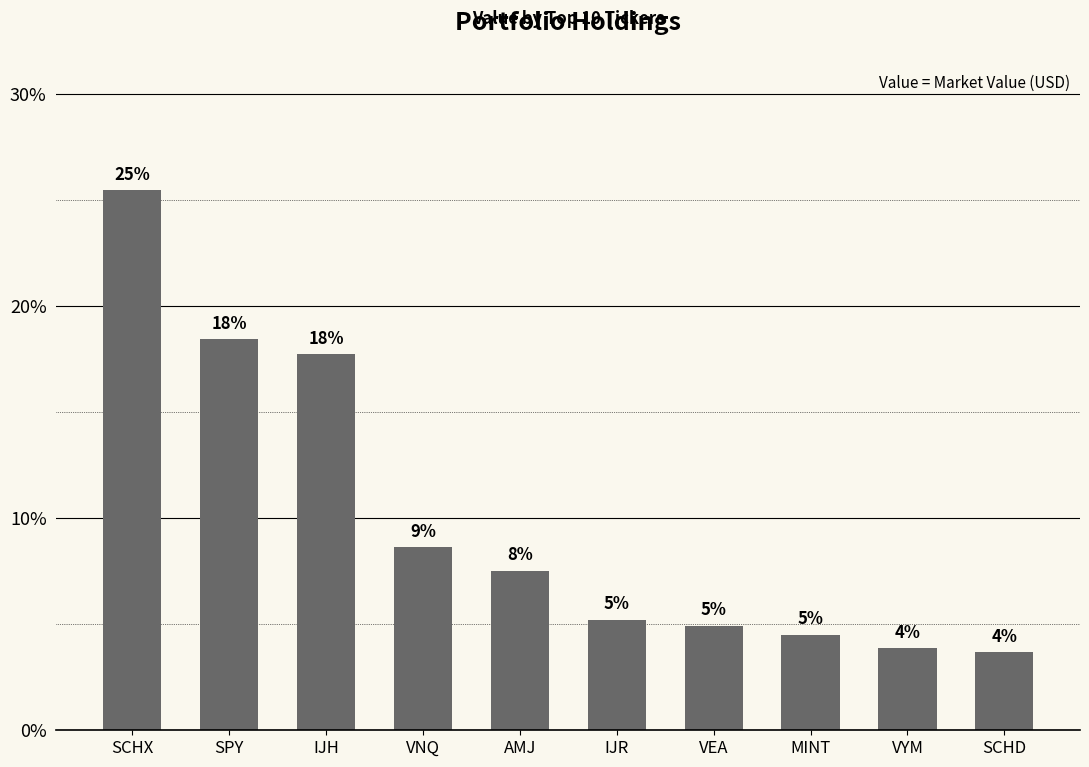

Are the bars horizontal?

No